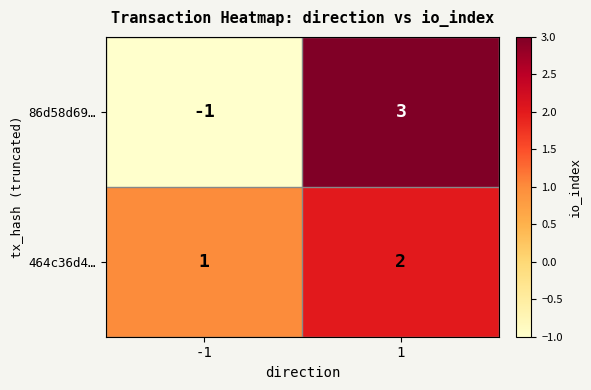

The value of 86d58d69… at 1 is 4. True or false?

False